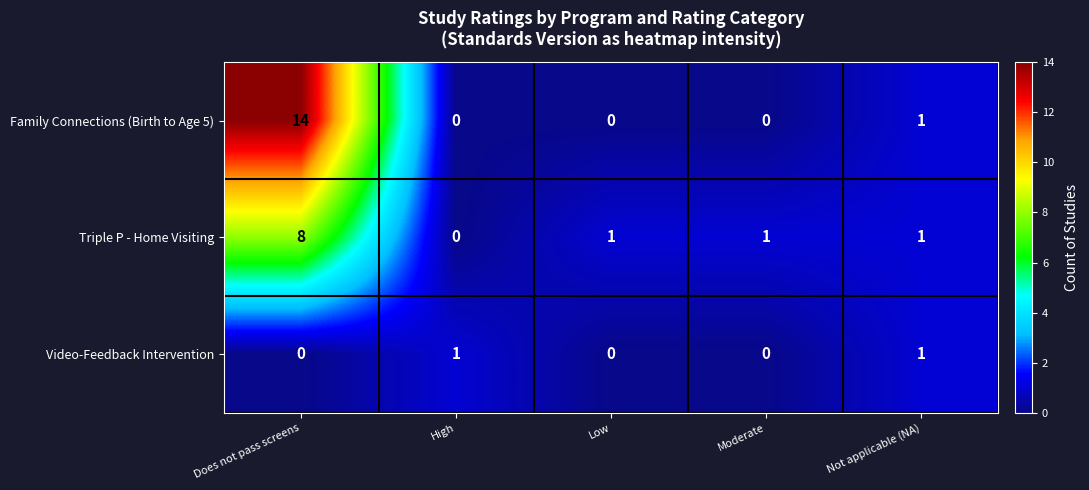

What is the difference between the maximum and minimum values in the Family Connections (Birth to Age 5) series?

14